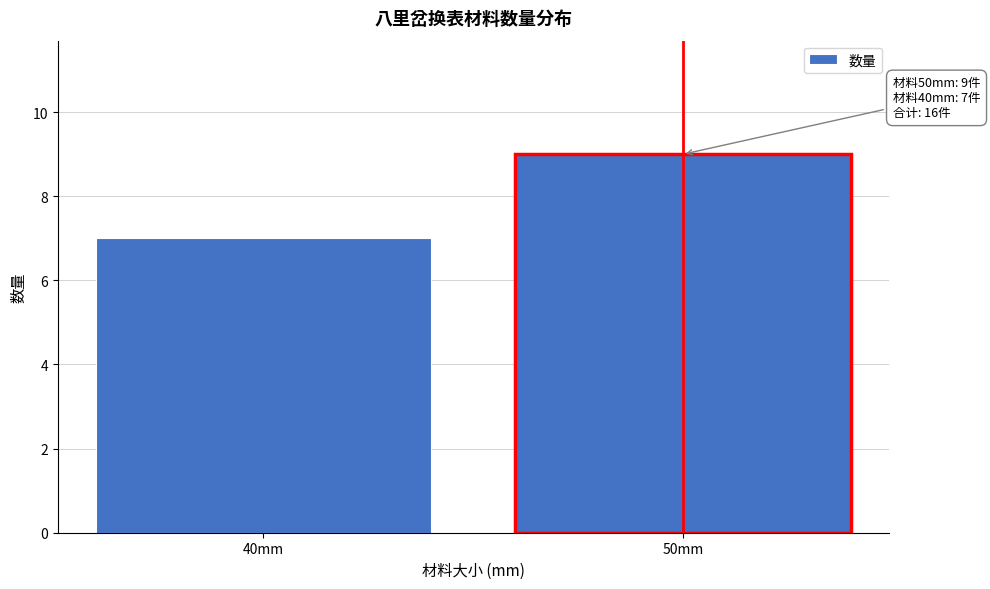

Reading left to right, extract all data points from this chart.

7	9